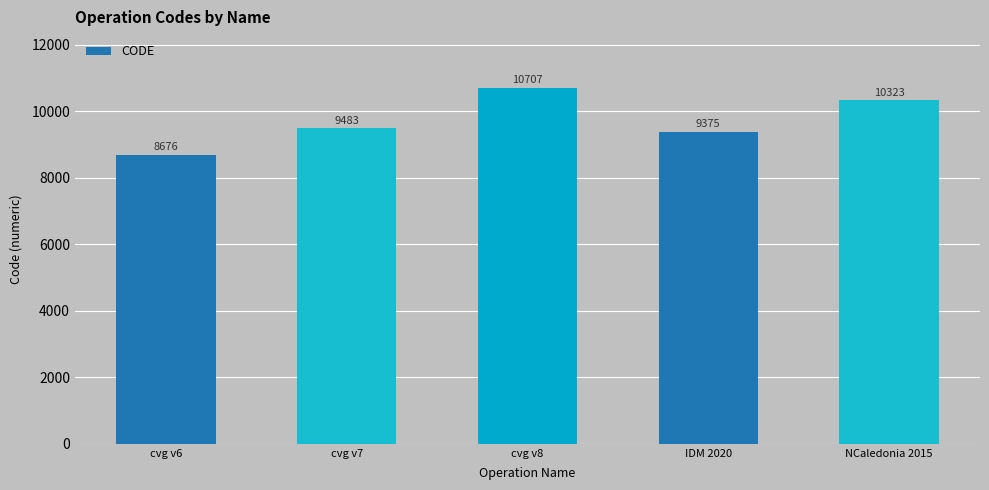

Between cvg v7 and IDM 2020, which is larger?

cvg v7